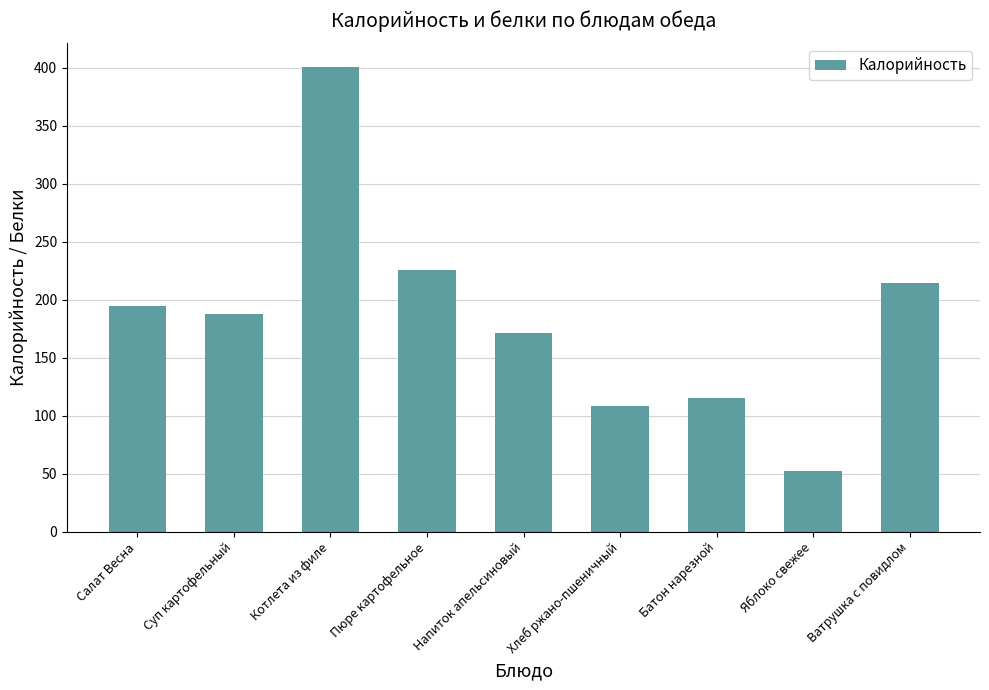

What is the approximate value at Салат Весна, to the nearest 10?

200